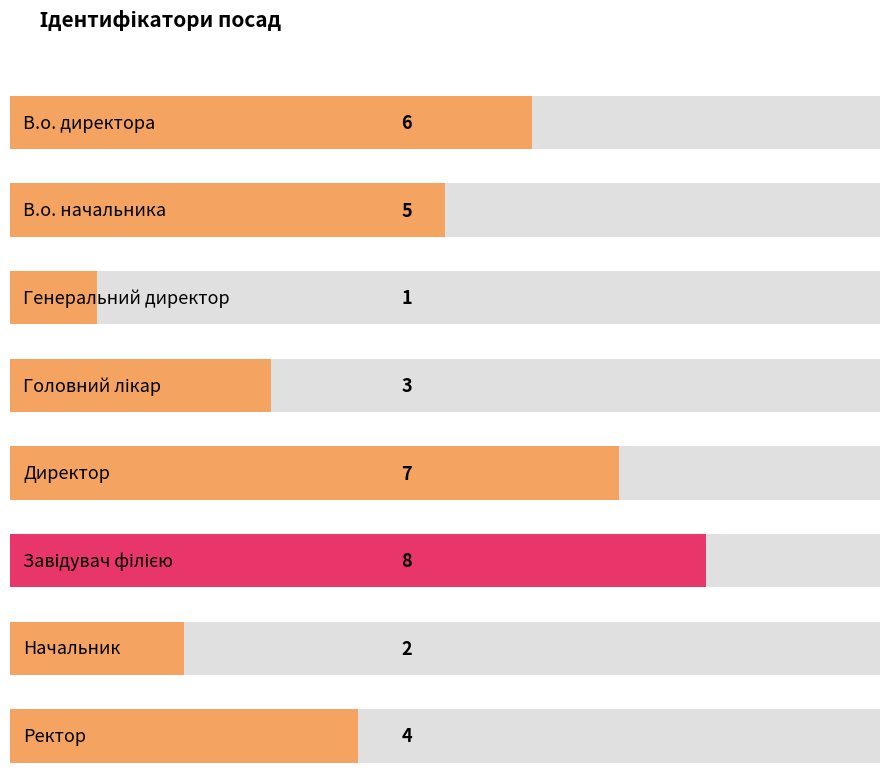

Reading left to right, list all the values displayed in this chart.

В.о. директора=6	В.о. начальника=5	Генеральний директор=1	Головний лікар=3	Директор=7	Завідувач філією=8	Начальник=2	Ректор=4